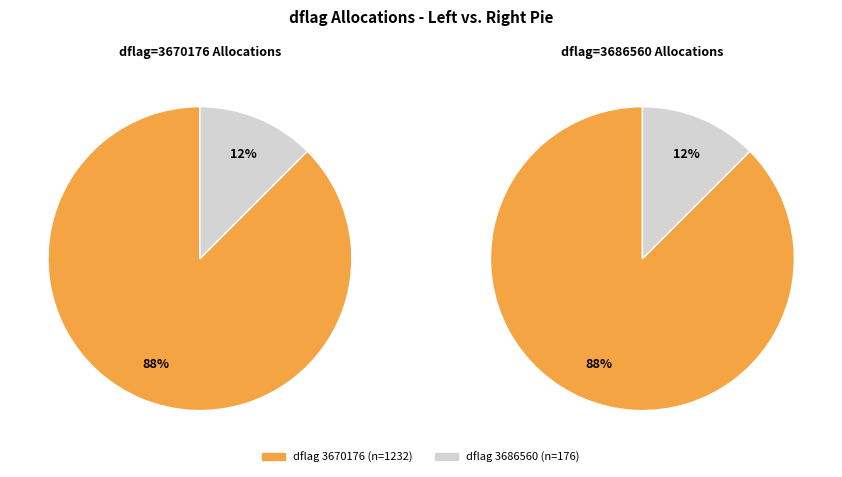

How many slices are in this pie chart?

2